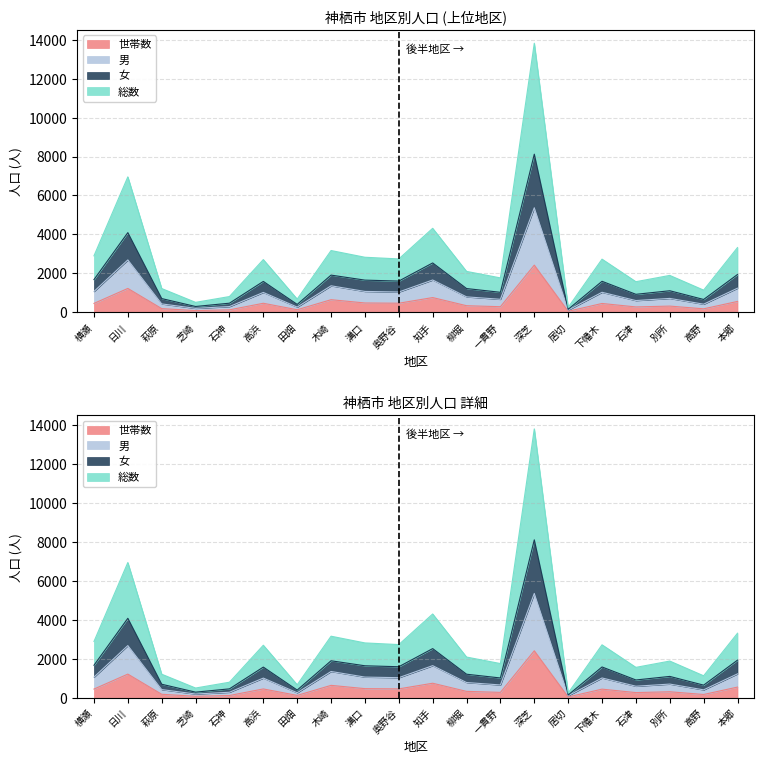

How many values in the 世帯数 series exceed 454?

9